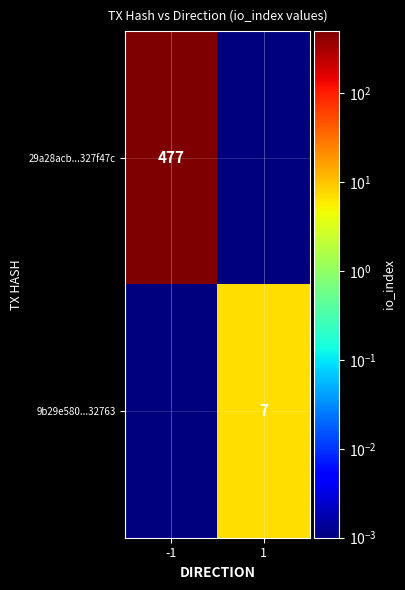

The 9b29e580...32763 series shows 7.0 at 1. True or false?

True